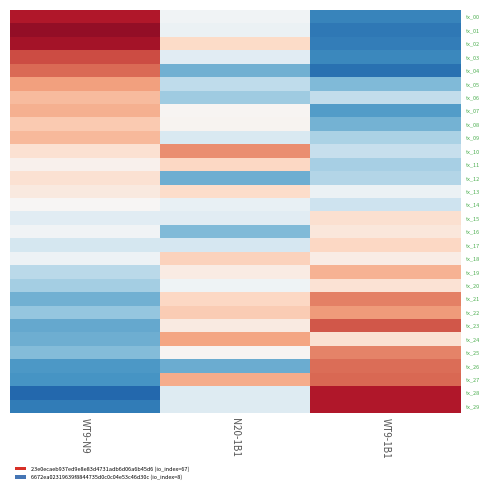

Reading right to left, list all the values displayed in this chart.

tx_00: WT9-1B1=-26.3	N20-1B1=-1.4	WT9-N9=32.0
tx_01: WT9-1B1=-28.6	N20-1B1=-2.3	WT9-N9=35.1
tx_02: WT9-1B1=-27.8	N20-1B1=7.7	WT9-N9=33.3
tx_03: WT9-1B1=-25.7	N20-1B1=-4.6	WT9-N9=26.1
tx_04: WT9-1B1=-30.0	N20-1B1=-19.1	WT9-N9=22.6
tx_05: WT9-1B1=-17.8	N20-1B1=-10.1	WT9-N9=16.5
tx_06: WT9-1B1=-10.0	N20-1B1=-14.1	WT9-N9=12.8
tx_07: WT9-1B1=-22.4	N20-1B1=0.7	WT9-N9=14.1
tx_08: WT9-1B1=-19.0	N20-1B1=1.1	WT9-N9=10.5
tx_09: WT9-1B1=-12.6	N20-1B1=-6.0	WT9-N9=13.1
tx_10: WT9-1B1=-9.2	N20-1B1=18.5	WT9-N9=6.1
tx_11: WT9-1B1=-13.2	N20-1B1=8.2	WT9-N9=1.8
tx_12: WT9-1B1=-11.7	N20-1B1=-19.6	WT9-N9=6.1
tx_13: WT9-1B1=-2.2	N20-1B1=7.4	WT9-N9=4.0
tx_14: WT9-1B1=-8.4	N20-1B1=-3.0	WT9-N9=0.4
tx_15: WT9-1B1=6.3	N20-1B1=-4.6	WT9-N9=-4.6
tx_16: WT9-1B1=4.7	N20-1B1=-17.6	WT9-N9=-1.3
tx_17: WT9-1B1=8.1	N20-1B1=-6.8	WT9-N9=-7.0
tx_18: WT9-1B1=2.9	N20-1B1=9.3	WT9-N9=-2.0
tx_19: WT9-1B1=14.0	N20-1B1=3.3	WT9-N9=-10.7
tx_20: WT9-1B1=5.7	N20-1B1=-1.9	WT9-N9=-13.6
tx_21: WT9-1B1=20.0	N20-1B1=8.1	WT9-N9=-19.2
tx_22: WT9-1B1=17.1	N20-1B1=10.0	WT9-N9=-15.6
tx_23: WT9-1B1=25.0	N20-1B1=3.6	WT9-N9=-20.5
tx_24: WT9-1B1=6.2	N20-1B1=15.6	WT9-N9=-19.5
tx_25: WT9-1B1=19.9	N20-1B1=0.9	WT9-N9=-17.3
tx_26: WT9-1B1=22.3	N20-1B1=-19.9	WT9-N9=-22.9
tx_27: WT9-1B1=22.8	N20-1B1=14.8	WT9-N9=-23.6
tx_28: WT9-1B1=32.0	N20-1B1=-5.0	WT9-N9=-31.5
tx_29: WT9-1B1=32.1	N20-1B1=-5.3	WT9-N9=-27.9